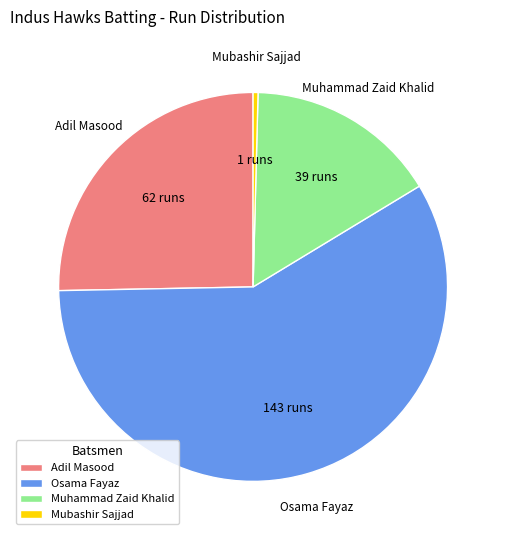

Is the sum of Muhammad Zaid Khalid and Adil Masood greater than half?

No